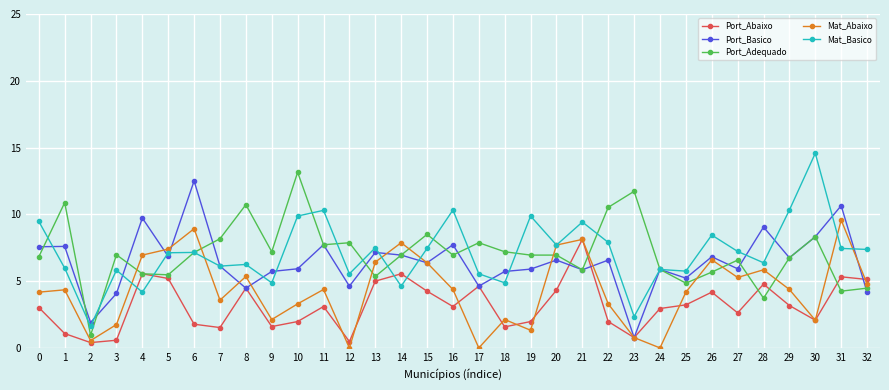

Between 28 and 29, which series saw the biggest shift?

Mat_Basico